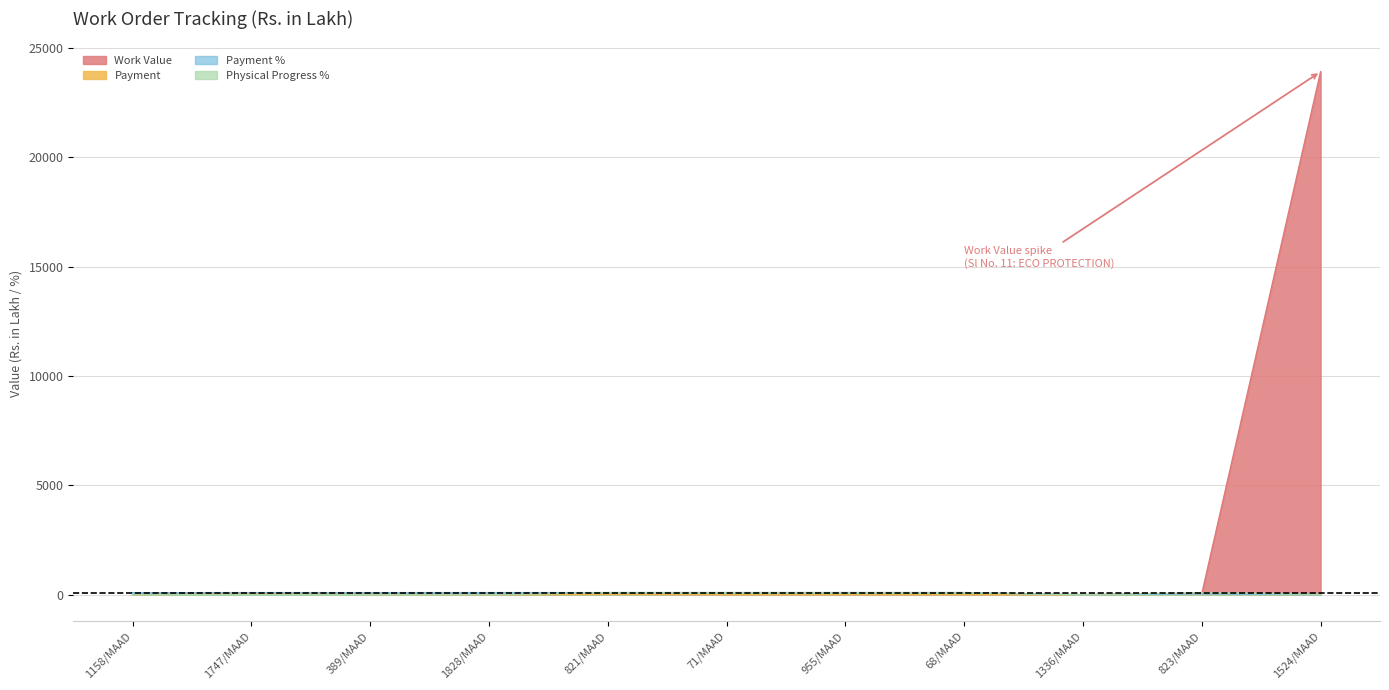

Reading left to right, extract all data points from this chart.

Work Value: 1158/MAAD=4.8	1747/MAAD=45.0	389/MAAD=14.8	1828/MAAD=6.2	821/MAAD=14.7	71/MAAD=4.8	955/MAAD=4.8	68/MAAD=4.8	1336/MAAD=12.3	823/MAAD=52.2	1524/MAAD=23923.2
Payment: 1158/MAAD=4.6	1747/MAAD=44.6	389/MAAD=14.5	1828/MAAD=6.2	821/MAAD=14.7	71/MAAD=4.8	955/MAAD=4.8	68/MAAD=4.8	1336/MAAD=0.0	823/MAAD=18.9	1524/MAAD=0.0
Payment %: 1158/MAAD=95.5	1747/MAAD=99.1	389/MAAD=97.6	1828/MAAD=99.9	821/MAAD=100.0	71/MAAD=99.5	955/MAAD=99.8	68/MAAD=99.6	1336/MAAD=0.0	823/MAAD=36.3	1524/MAAD=0.0
Physical Progress %: 1158/MAAD=1.0	1747/MAAD=1.0	389/MAAD=1.0	1828/MAAD=1.0	821/MAAD=100.0	71/MAAD=100.0	955/MAAD=100.0	68/MAAD=100.0	1336/MAAD=0.0	823/MAAD=100.0	1524/MAAD=20.0